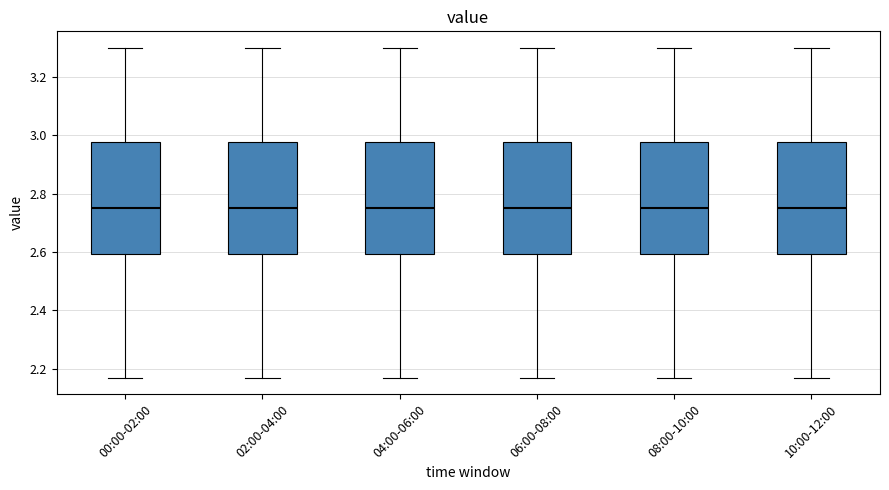

Reading left to right, read every box against the y-axis: the position of its median line, the range the box covers, and the ends of its whiskers. The values are not printed on the chart, so give them approximately, as read against the axis.

00:00-02:00: median 2.76, box 2.60 to 2.98, whiskers 2.18 to 3.30
02:00-04:00: median 2.76, box 2.60 to 2.98, whiskers 2.18 to 3.30
04:00-06:00: median 2.76, box 2.60 to 2.98, whiskers 2.18 to 3.30
06:00-08:00: median 2.76, box 2.60 to 2.98, whiskers 2.18 to 3.30
08:00-10:00: median 2.76, box 2.60 to 2.98, whiskers 2.18 to 3.30
10:00-12:00: median 2.76, box 2.60 to 2.98, whiskers 2.18 to 3.30